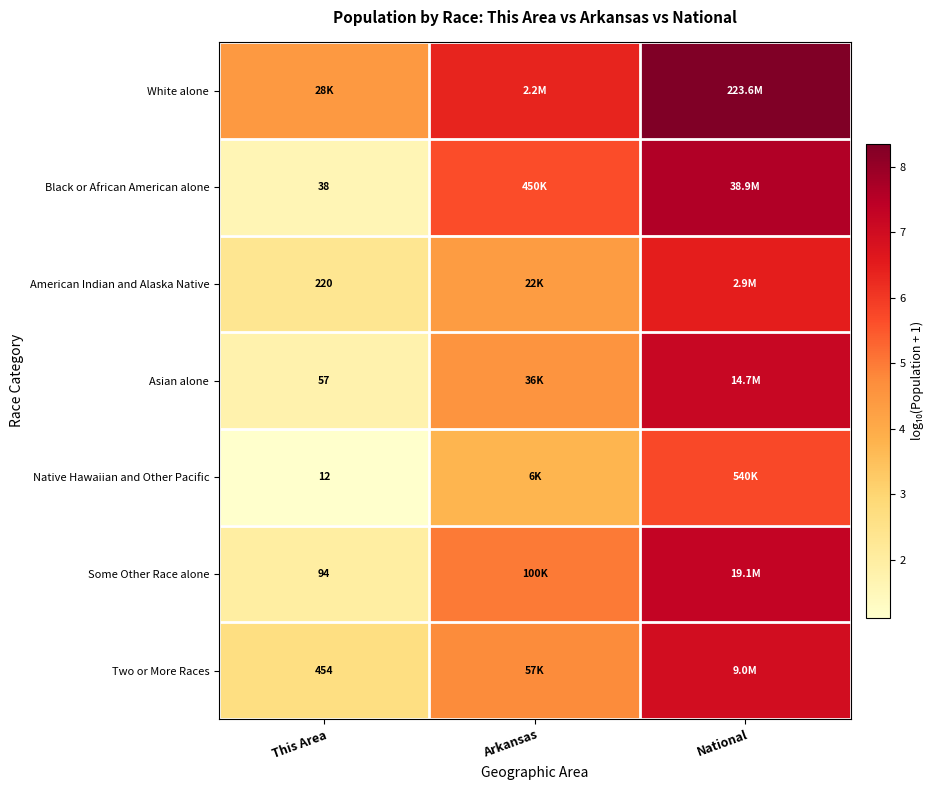

How many data points in Native Hawaiian and Other Pacific are above 3?

2